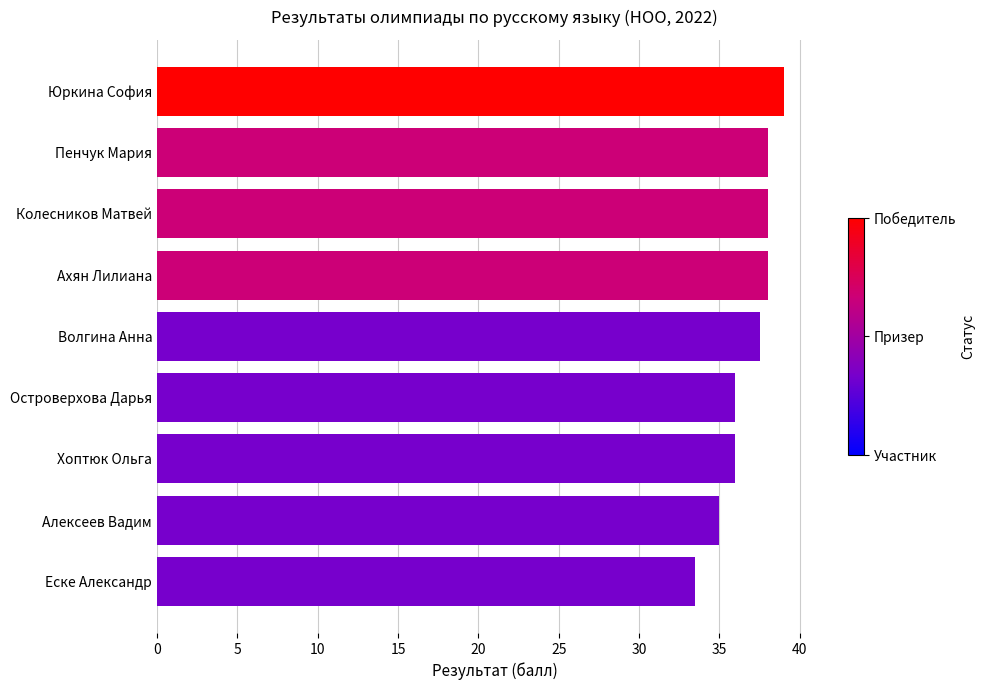

Is it true that the value at Алексеев Вадим is 35.0?

True